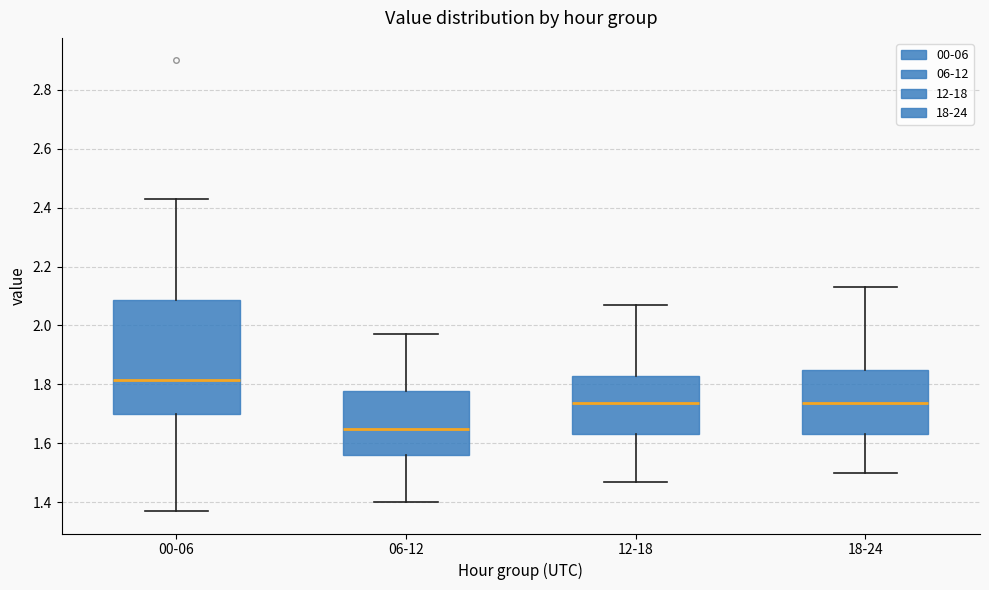

Which box has the highest median line?

00-06